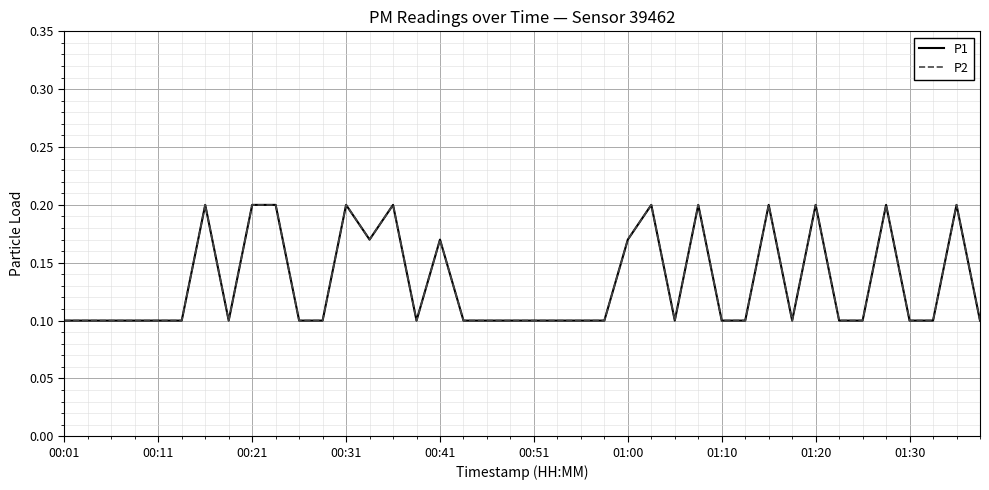

Count the P1 values in the range 0 to 1.

40